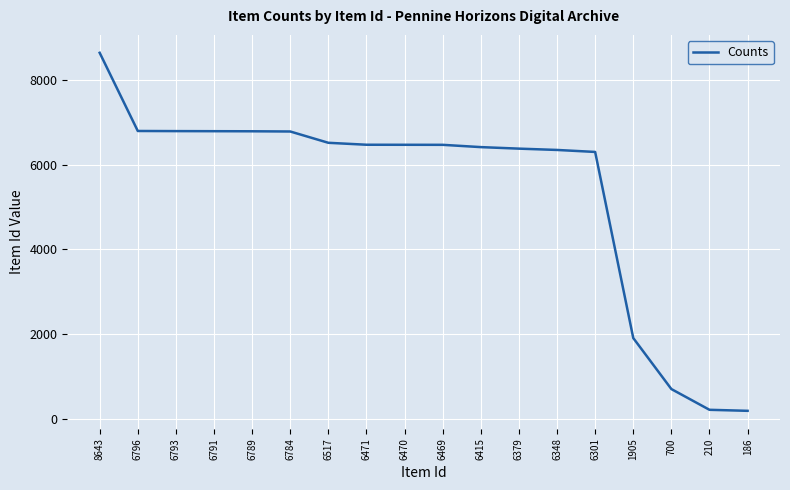

What is the difference between the maximum and minimum values?

8457